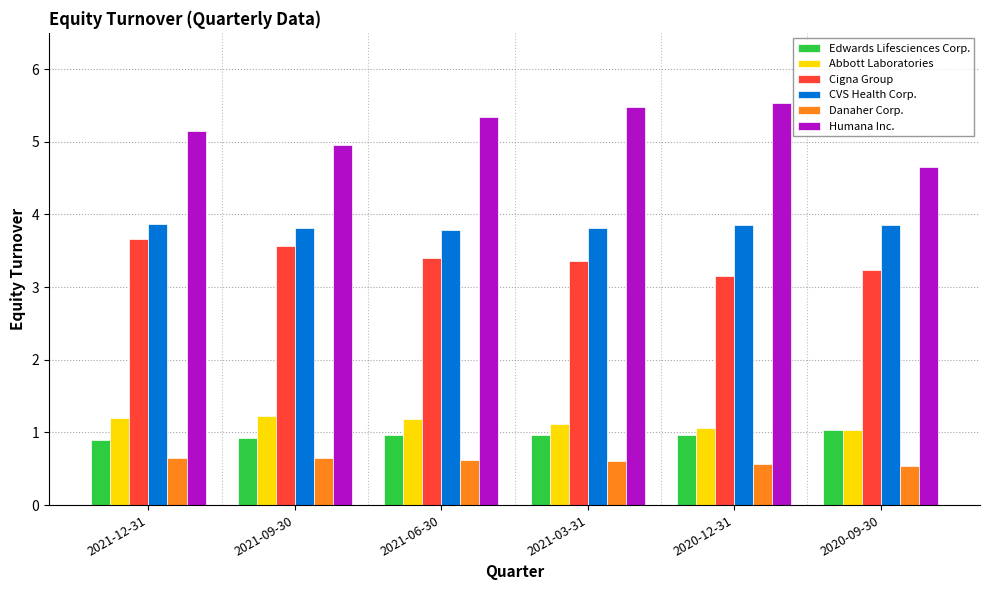

What is the maximum value shown in the chart?

5.5